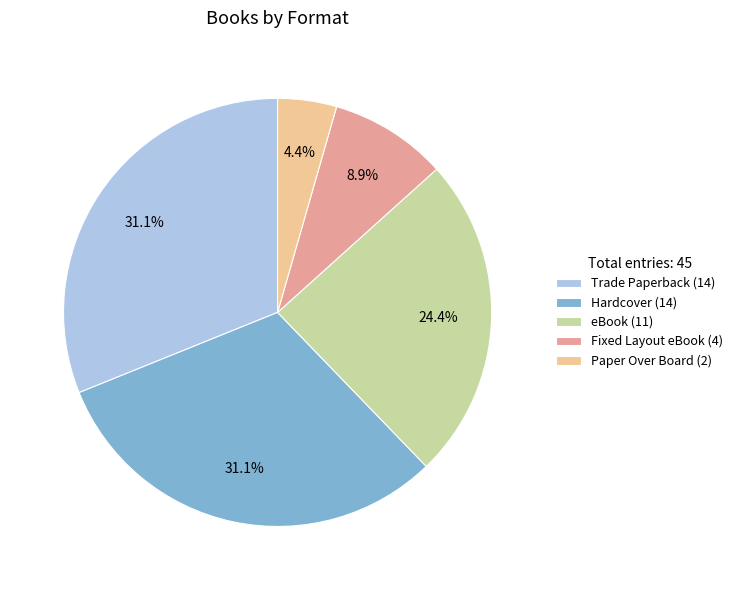

Does Trade Paperback represent more than half of the total?

No